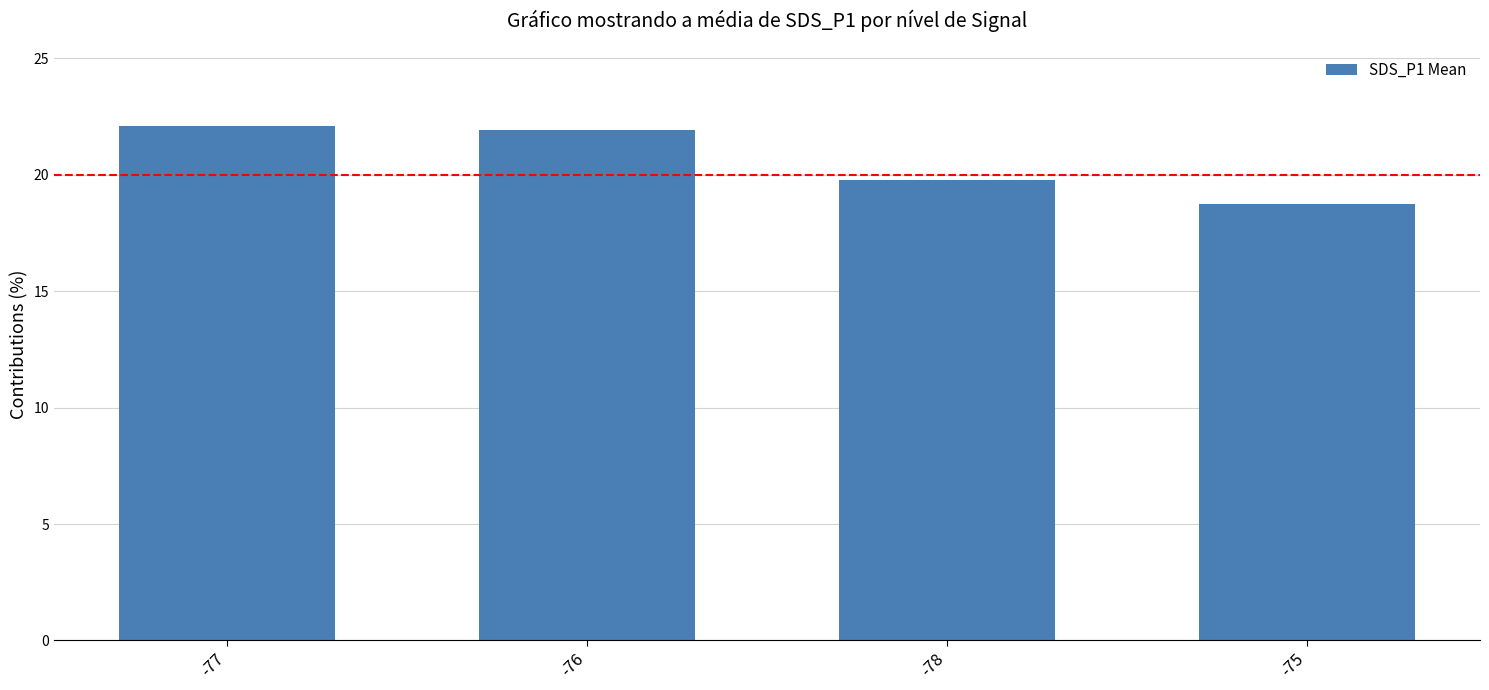

How many data points are less than 21?

2